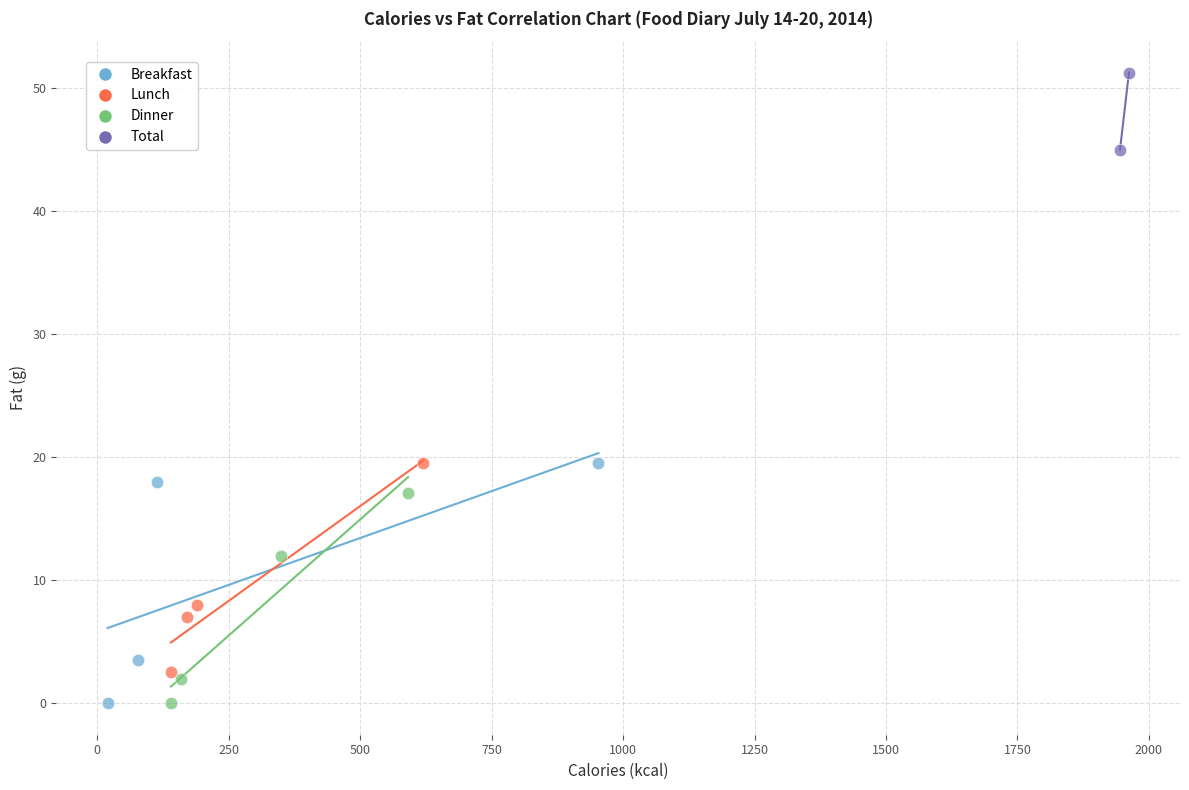

Which series has the widest spread of Y values?

Breakfast